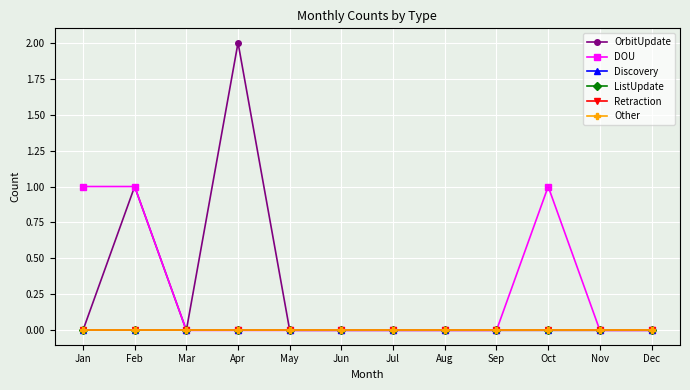

Which category has the lowest value in the Other series?

Jan